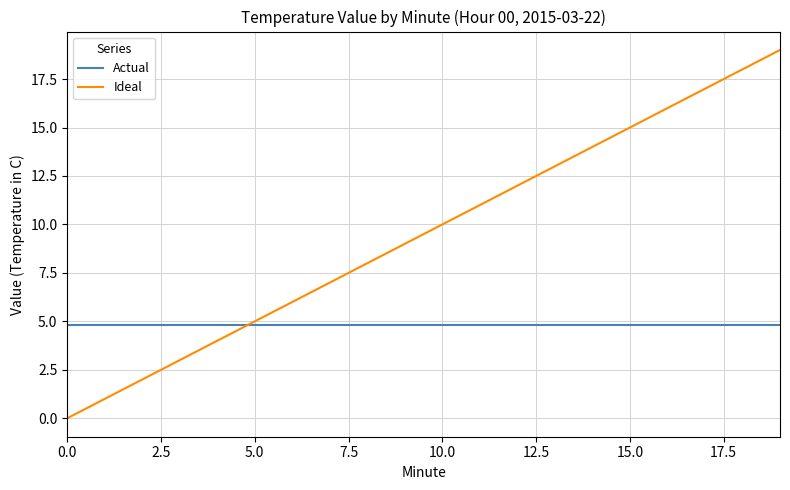

Rank the series by their average value, from highest to lowest.

Ideal, Actual